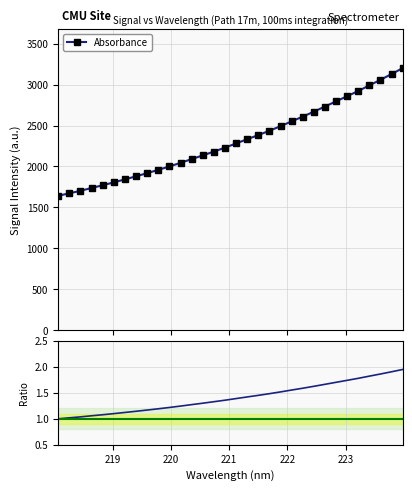

Which series has the largest range (max minus min)?

Absorbance